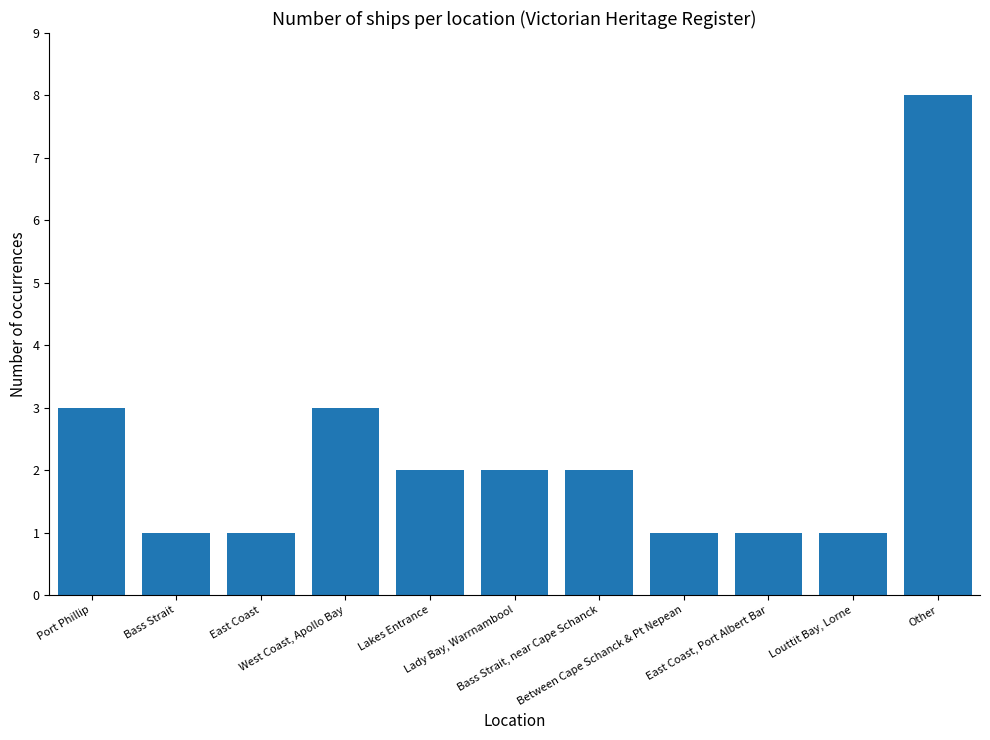

What is the difference between the values at West Coast, Apollo Bay and Lady Bay, Warrnambool?

1